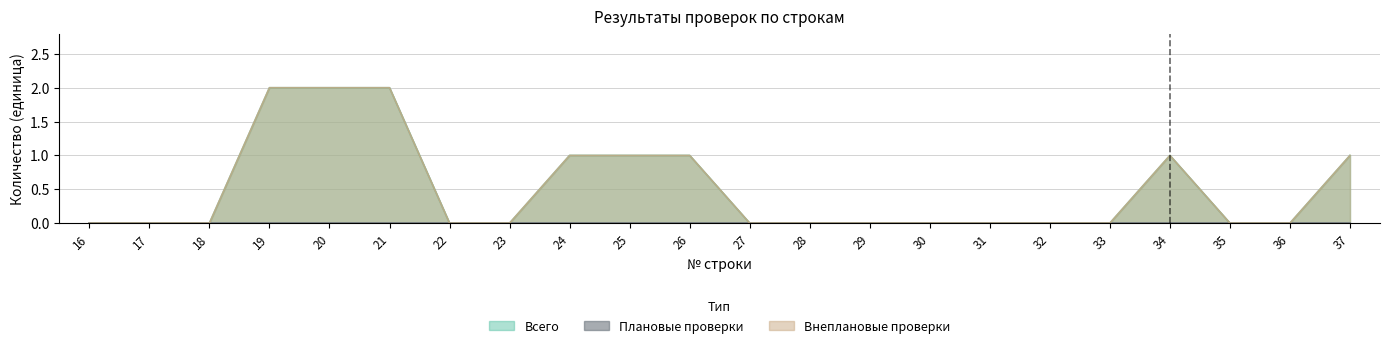

True or false: Внеплановые проверки and Всего cross at least once.

False